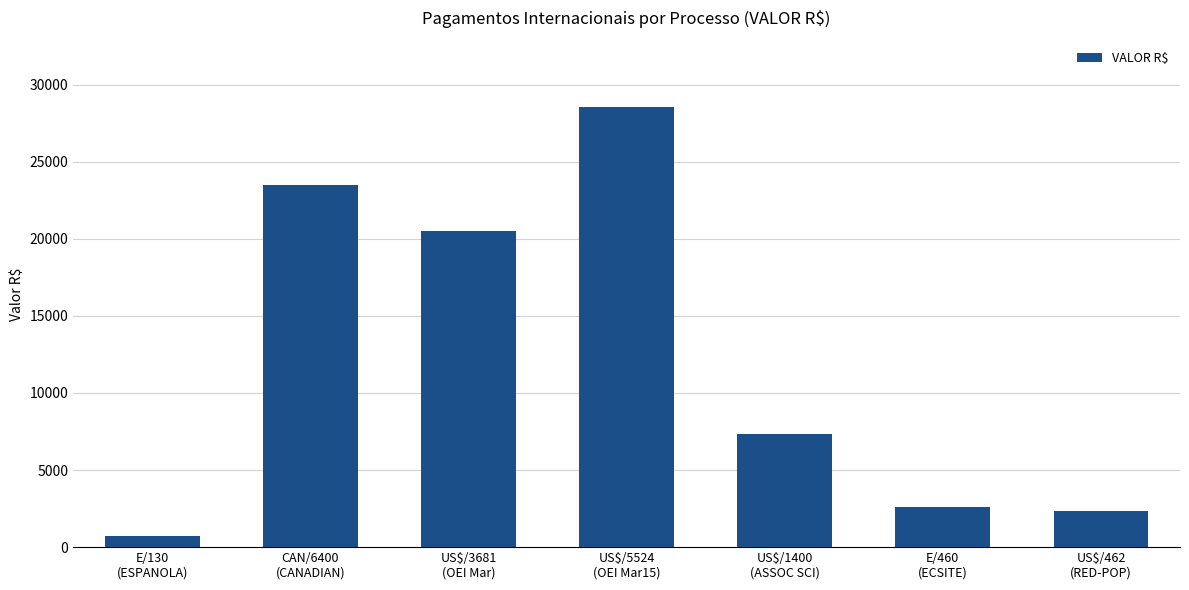

Between US$/3681
(OEI Mar) and US$/5524
(OEI Mar15), which is larger?

US$/5524
(OEI Mar15)